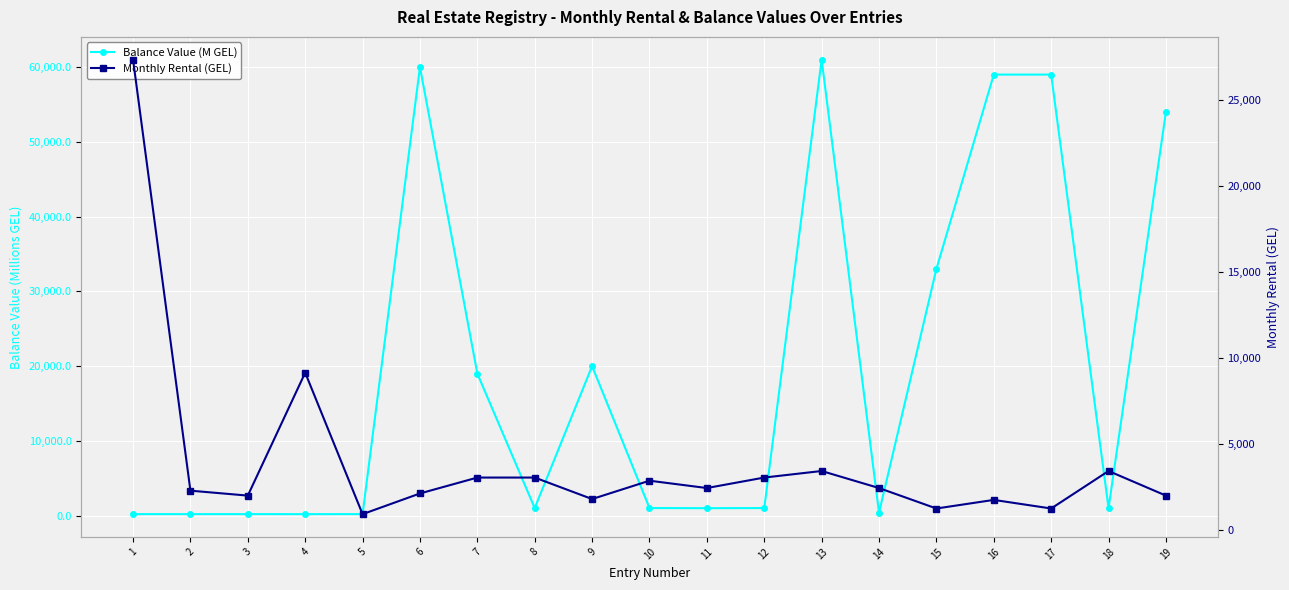

Rank the categories by Balance Value (M GEL) value from lowest to highest.

4, 1, 2, 3, 5, 14, 11, 18, 8, 12, 10, 7, 9, 15, 19, 16, 17, 6, 13